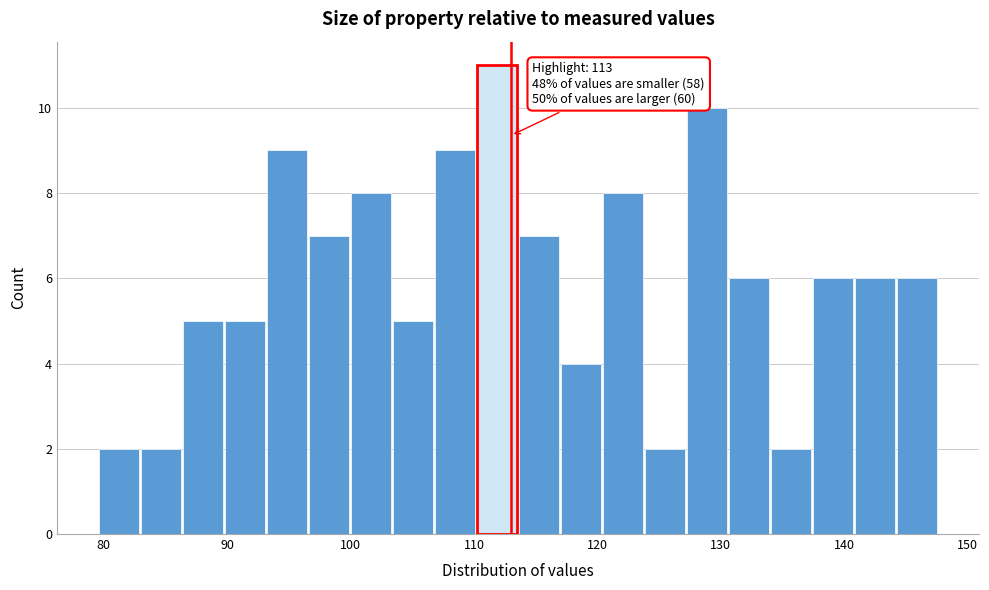

Around what value on the x-axis is the tallest bar? Give the approximate position of its centre, as read against the axis.

112